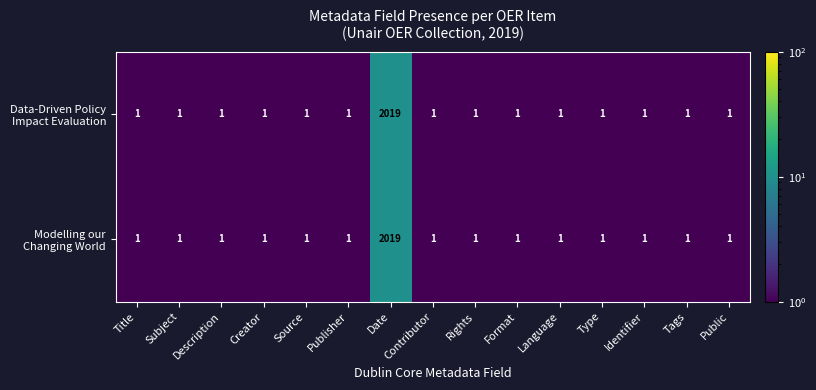

How many categories are shown in the chart?

15